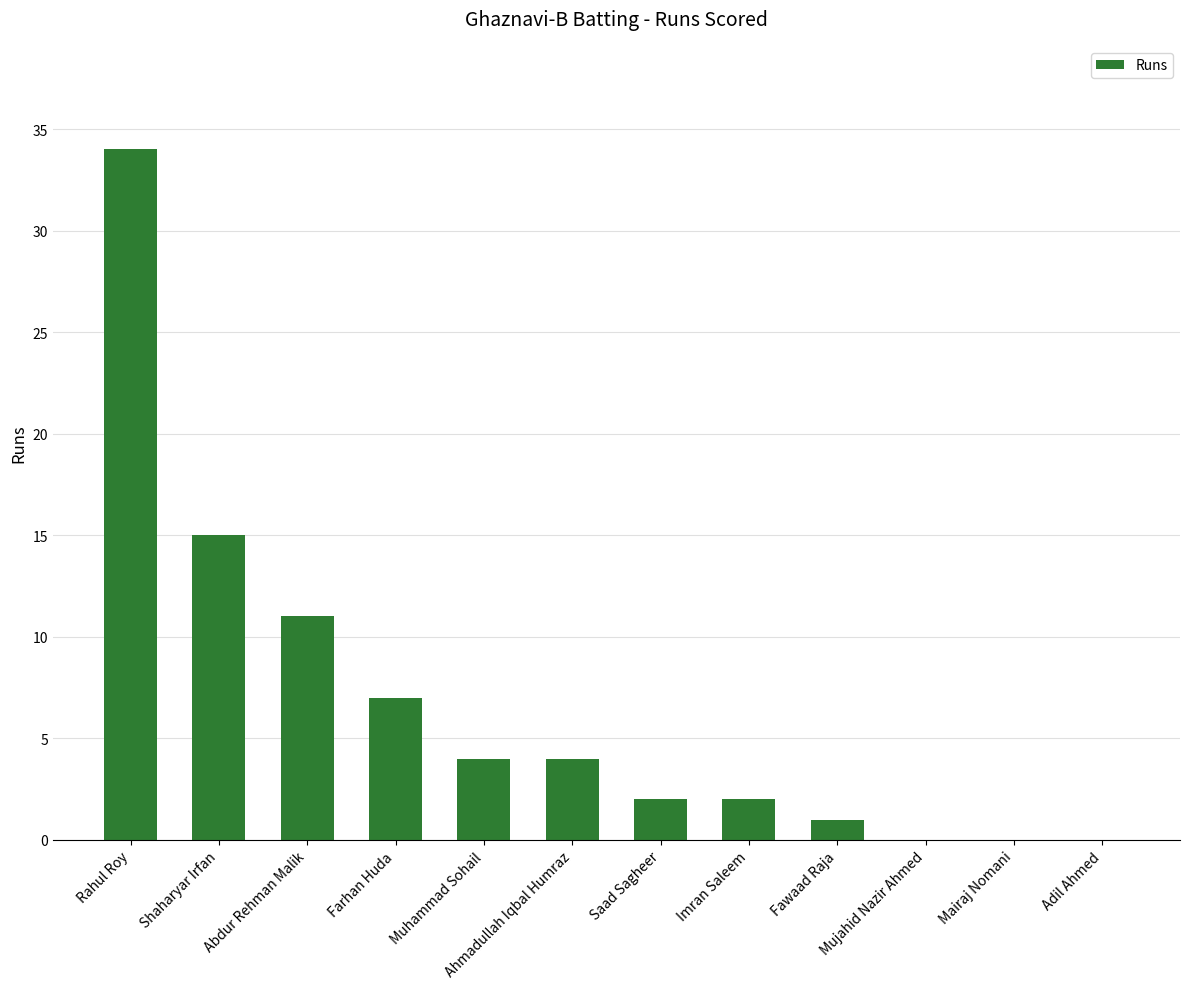

The value at Muhammad Sohail is 6. True or false?

False